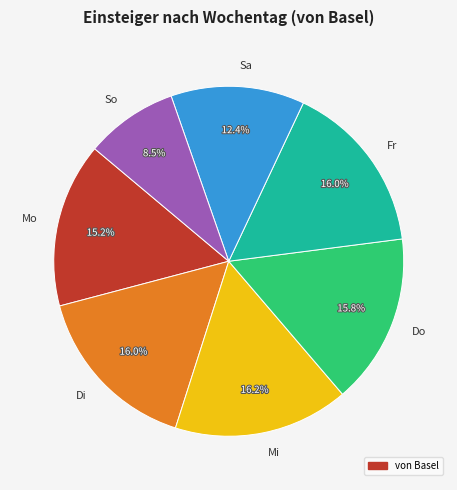

How many slices are in this pie chart?

7